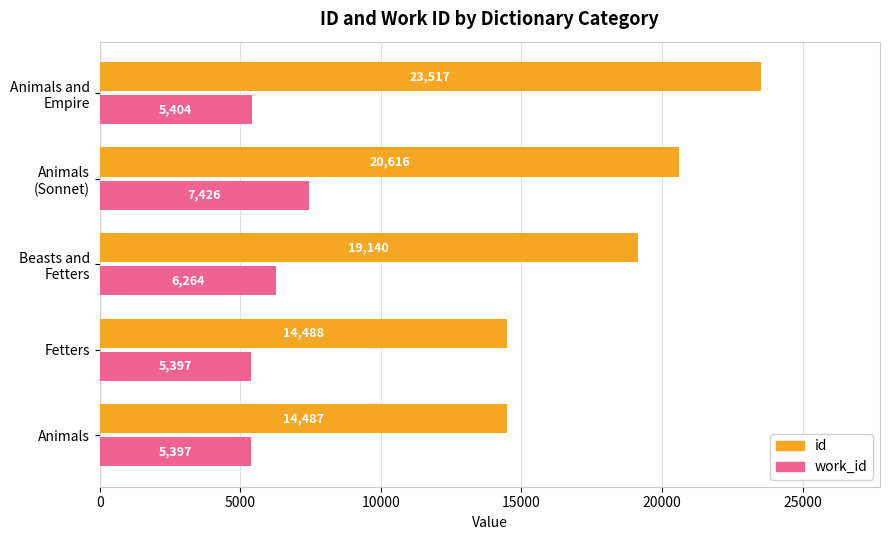

Which series has the widest spread of values?

id